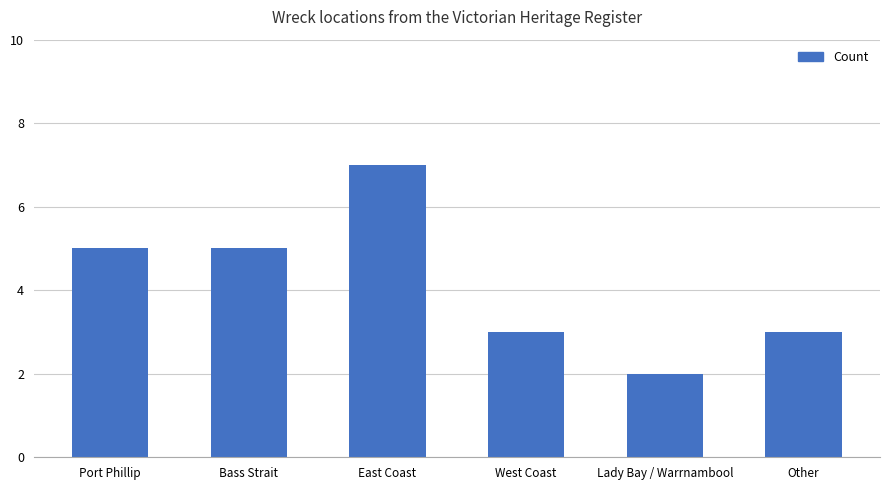

What is the difference between the second highest and minimum values?

3